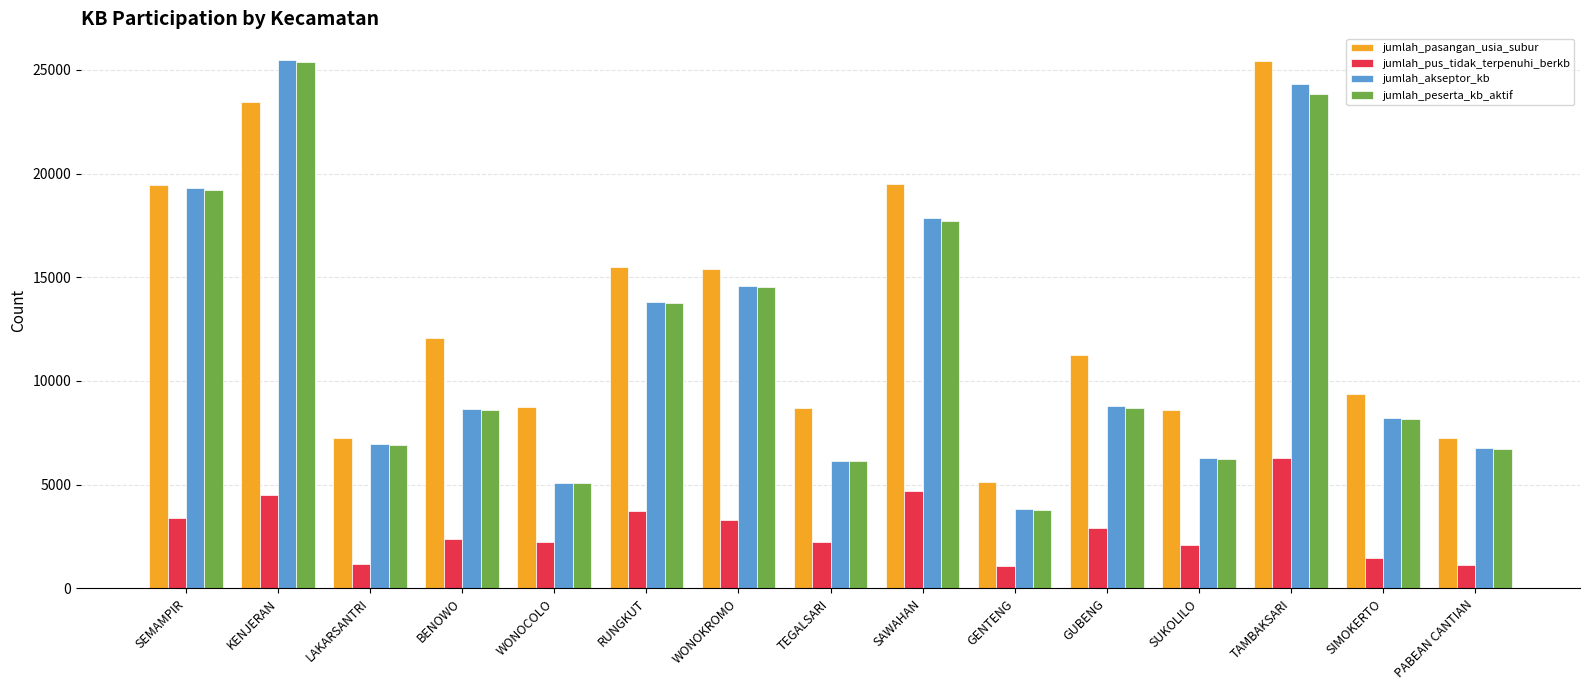

What is the sum of the jumlah_akseptor_kb values at SEMAMPIR and SUKOLILO?

25564